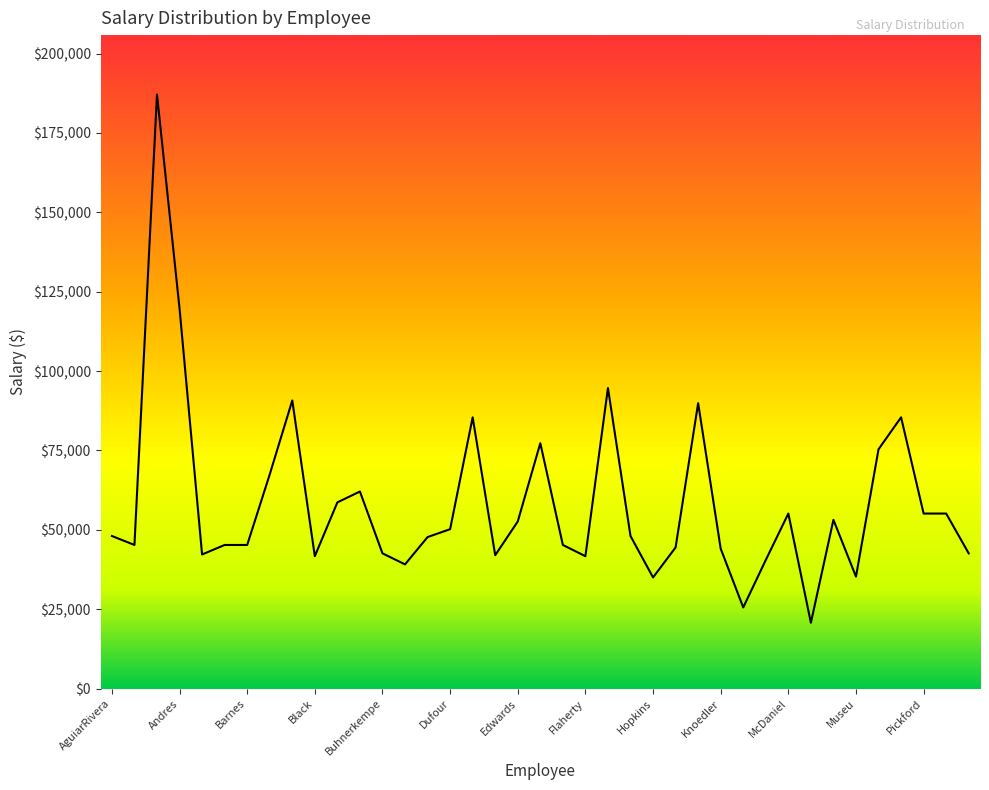

What is the smallest value displayed?

20736.0